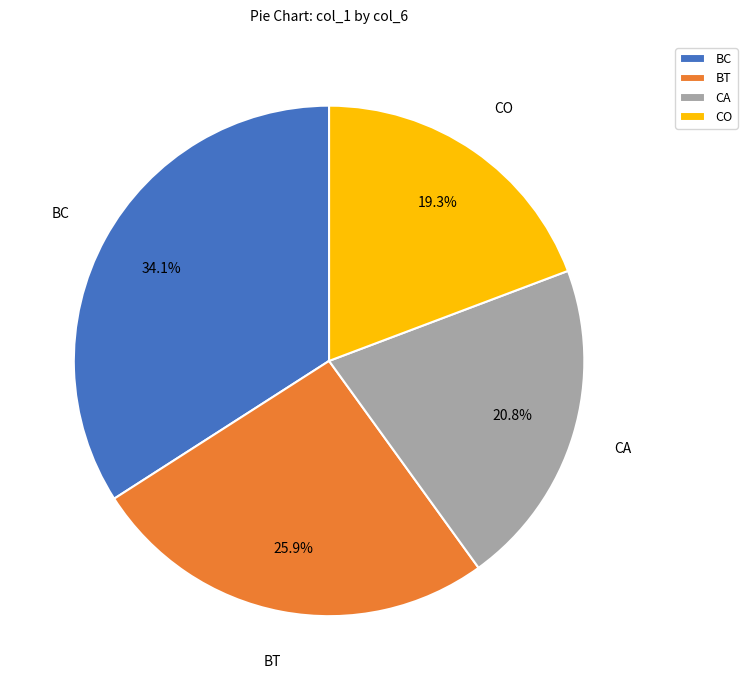

What portion of the pie excludes BT?

74.1%